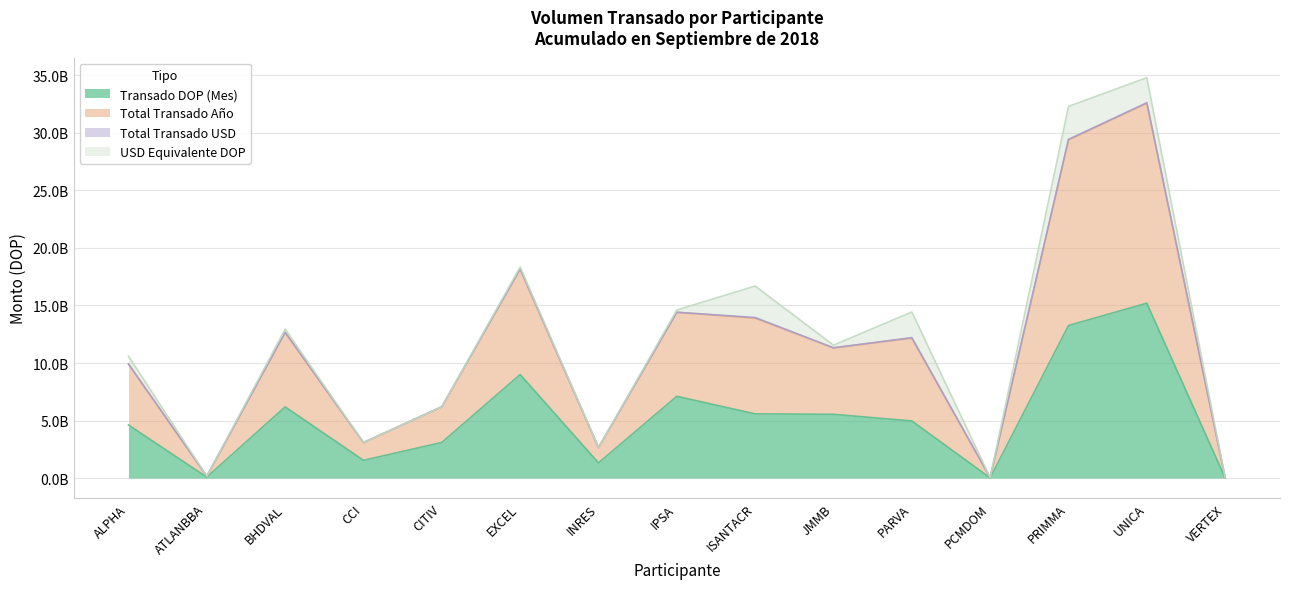

At how many categories does at least one series exceed 34066343517?

1